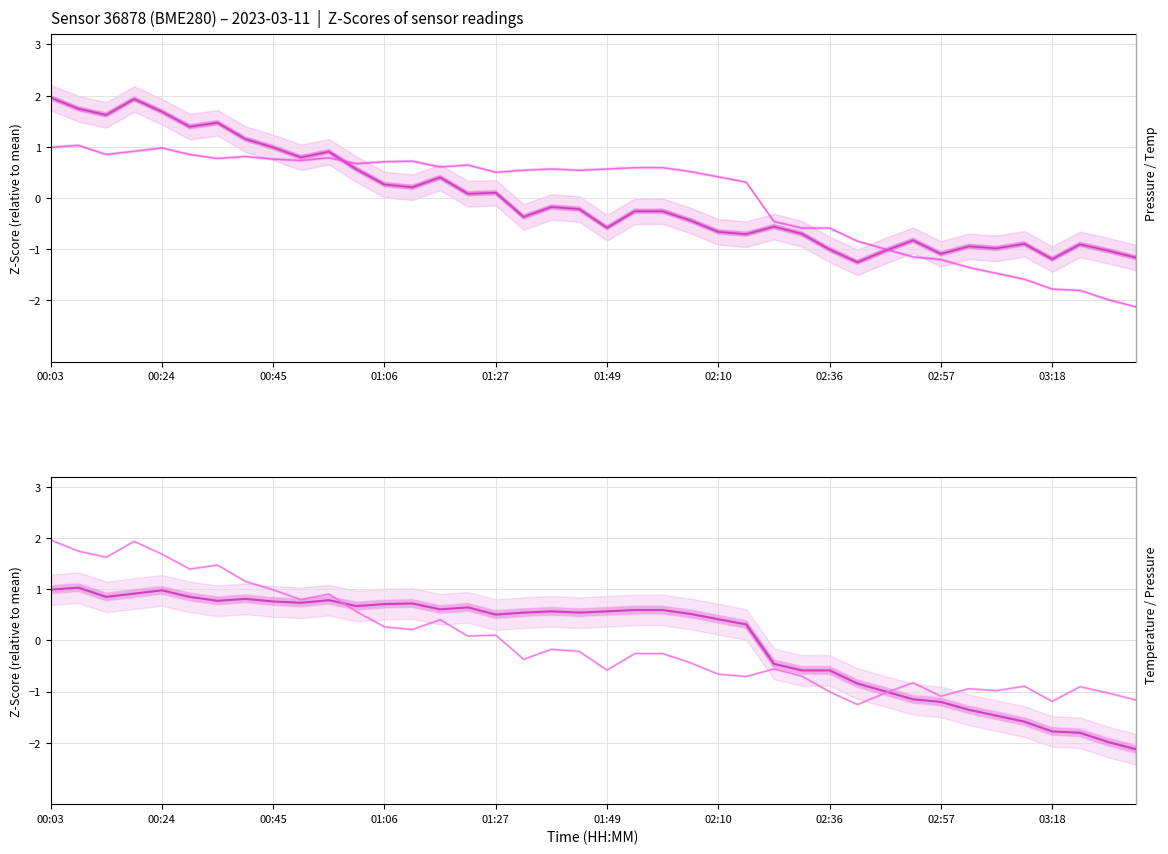

How many values in temperature are below zero?

14